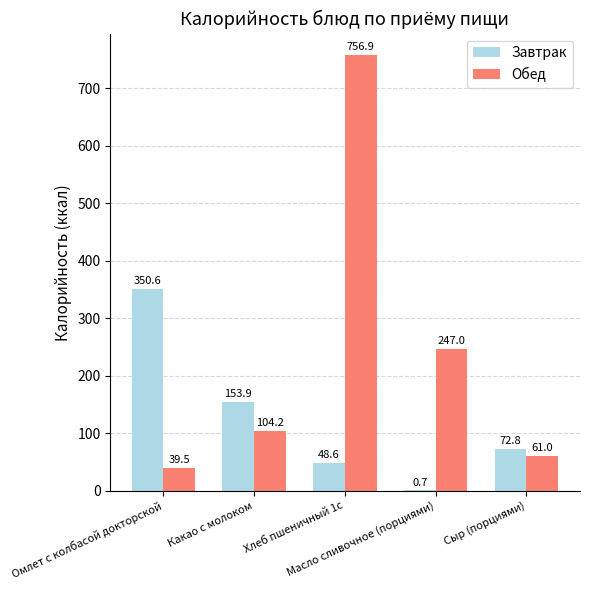

Which series has the largest total across all categories?

Обед